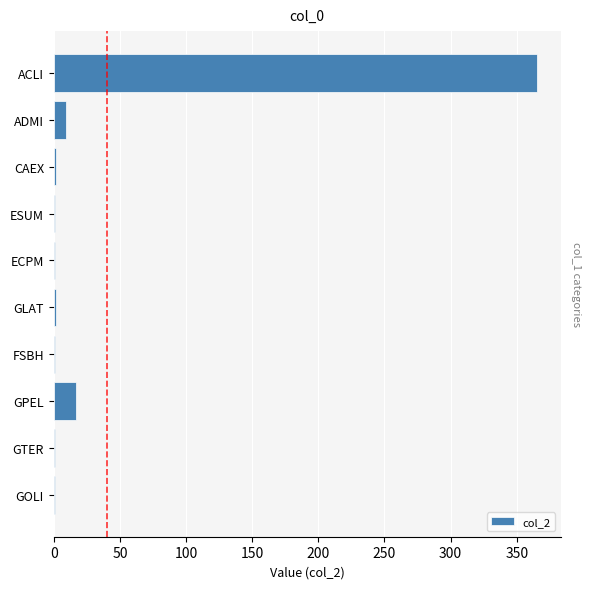

Which label corresponds to the largest value in the chart?

ACLI